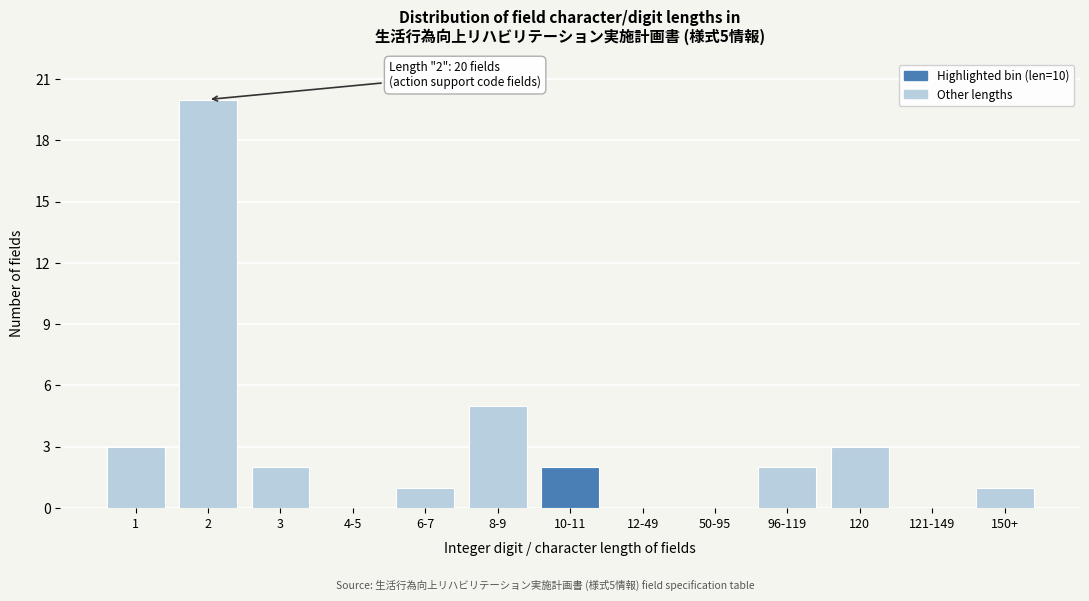

Reading left to right, what are all the values shown in this chart?

1=3	2=20	3=2	4-5=0	6-7=1	8-9=5	10-11=2	12-49=0	50-95=0	96-119=2	120=3	121-149=0	150+=1